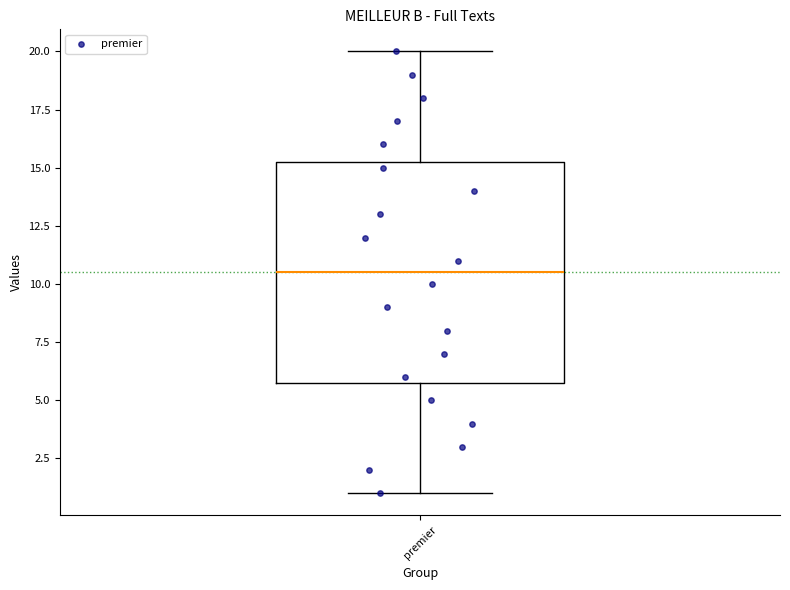

Read this box plot against the y-axis: the position of the median line, the range covered by the box, and the ends of both whiskers. The values are not printed on the chart, so give them approximately, as read against the axis.

median 10.5, box 6.0 to 15.5, whiskers 1.0 to 20.0